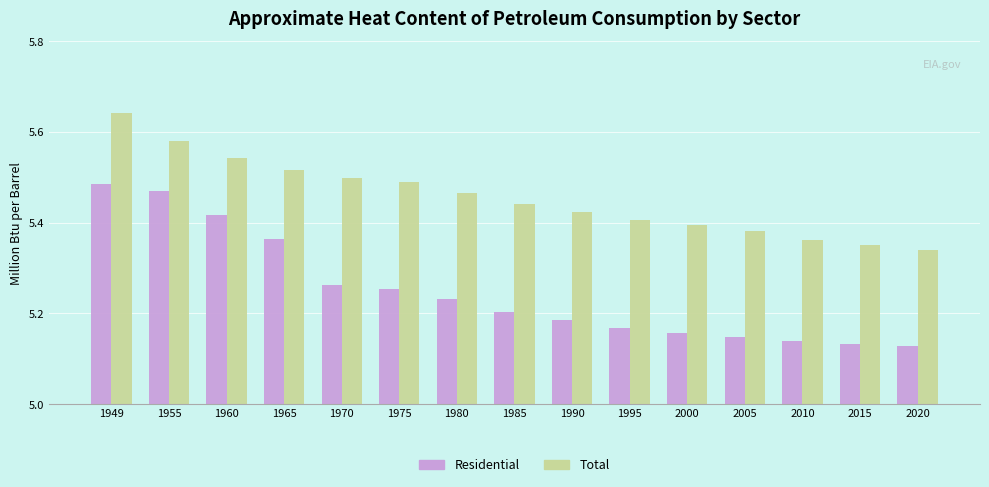

The Residential series shows 5.2 at 1995. True or false?

True